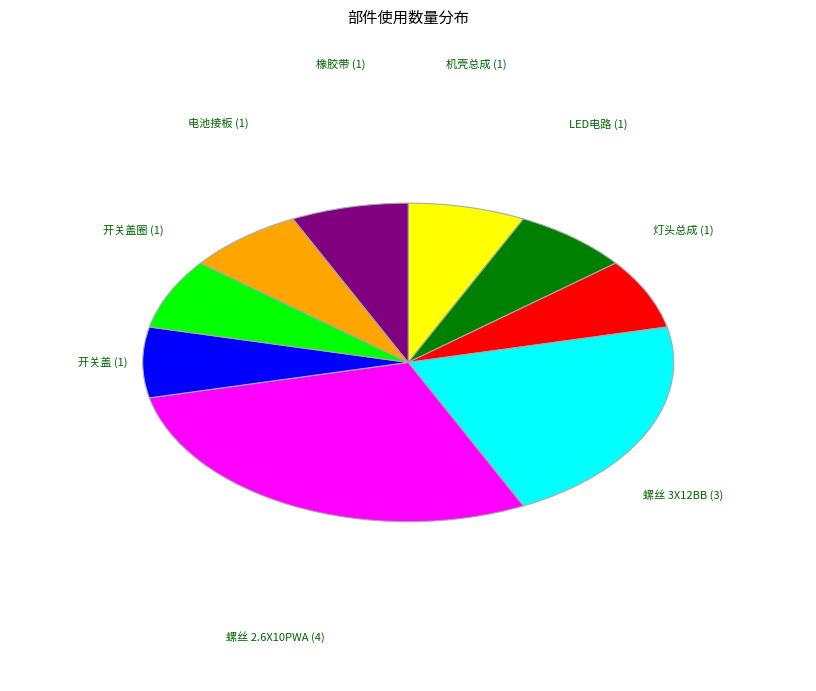

Is there a majority slice in this chart?

No